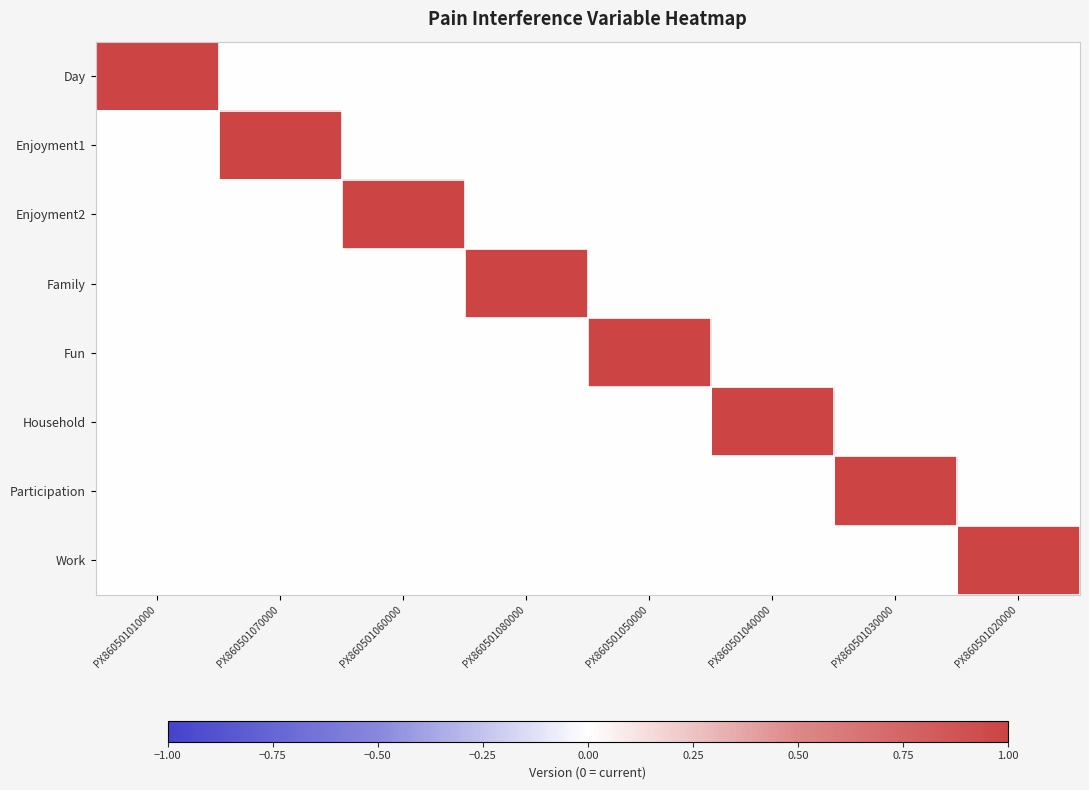

Reading left to right, extract all data points from this chart.

Day: PX860501010000=1	PX860501070000=0	PX860501060000=0	PX860501080000=0	PX860501050000=0	PX860501040000=0	PX860501030000=0	PX860501020000=0
Enjoyment1: PX860501010000=0	PX860501070000=1	PX860501060000=0	PX860501080000=0	PX860501050000=0	PX860501040000=0	PX860501030000=0	PX860501020000=0
Enjoyment2: PX860501010000=0	PX860501070000=0	PX860501060000=1	PX860501080000=0	PX860501050000=0	PX860501040000=0	PX860501030000=0	PX860501020000=0
Family: PX860501010000=0	PX860501070000=0	PX860501060000=0	PX860501080000=1	PX860501050000=0	PX860501040000=0	PX860501030000=0	PX860501020000=0
Fun: PX860501010000=0	PX860501070000=0	PX860501060000=0	PX860501080000=0	PX860501050000=1	PX860501040000=0	PX860501030000=0	PX860501020000=0
Household: PX860501010000=0	PX860501070000=0	PX860501060000=0	PX860501080000=0	PX860501050000=0	PX860501040000=1	PX860501030000=0	PX860501020000=0
Participation: PX860501010000=0	PX860501070000=0	PX860501060000=0	PX860501080000=0	PX860501050000=0	PX860501040000=0	PX860501030000=1	PX860501020000=0
Work: PX860501010000=0	PX860501070000=0	PX860501060000=0	PX860501080000=0	PX860501050000=0	PX860501040000=0	PX860501030000=0	PX860501020000=1